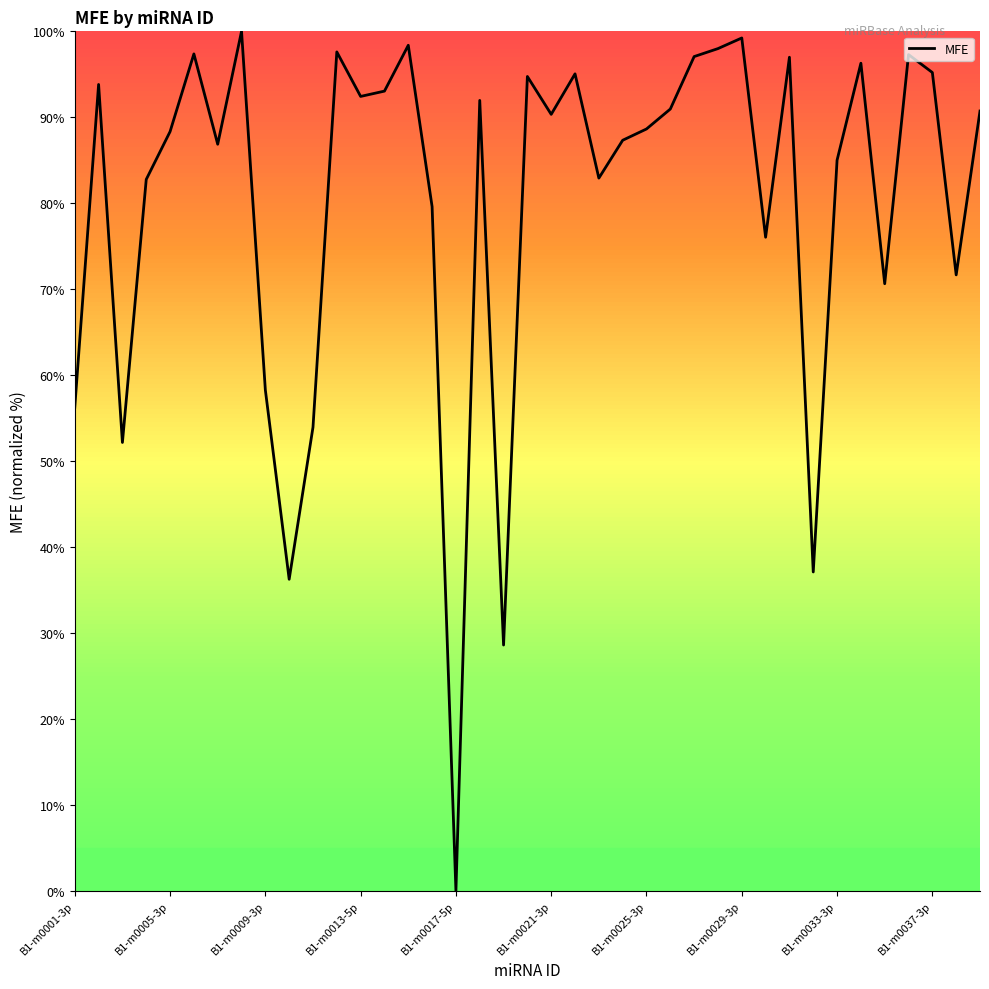

What is the difference between the maximum and minimum values?

100.0